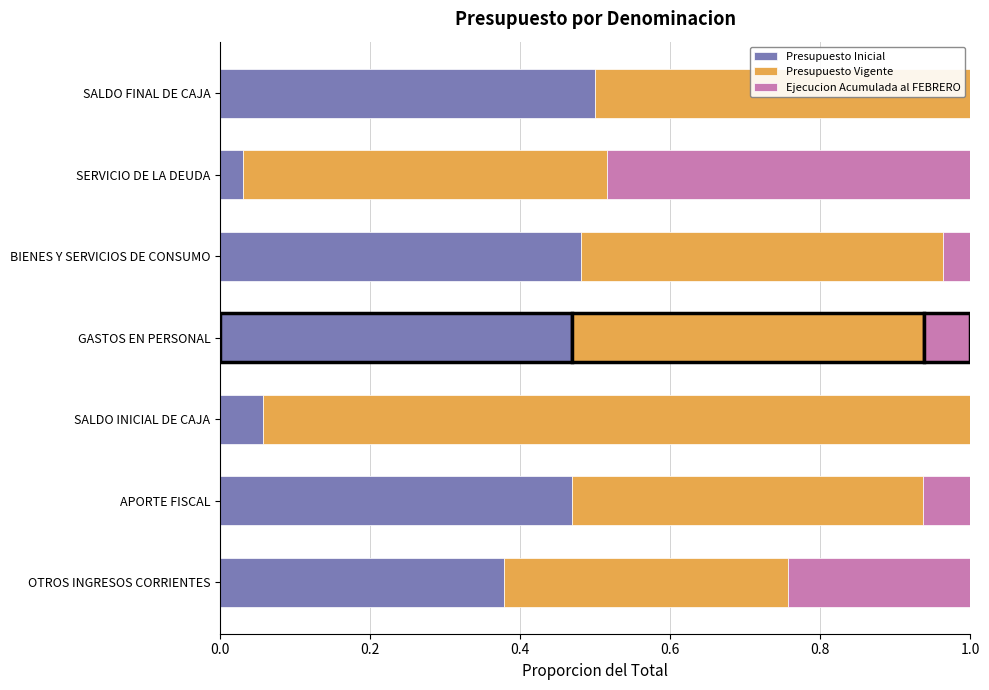

Is it true that Presupuesto Inicial equals 0.2 at SALDO FINAL DE CAJA?

False